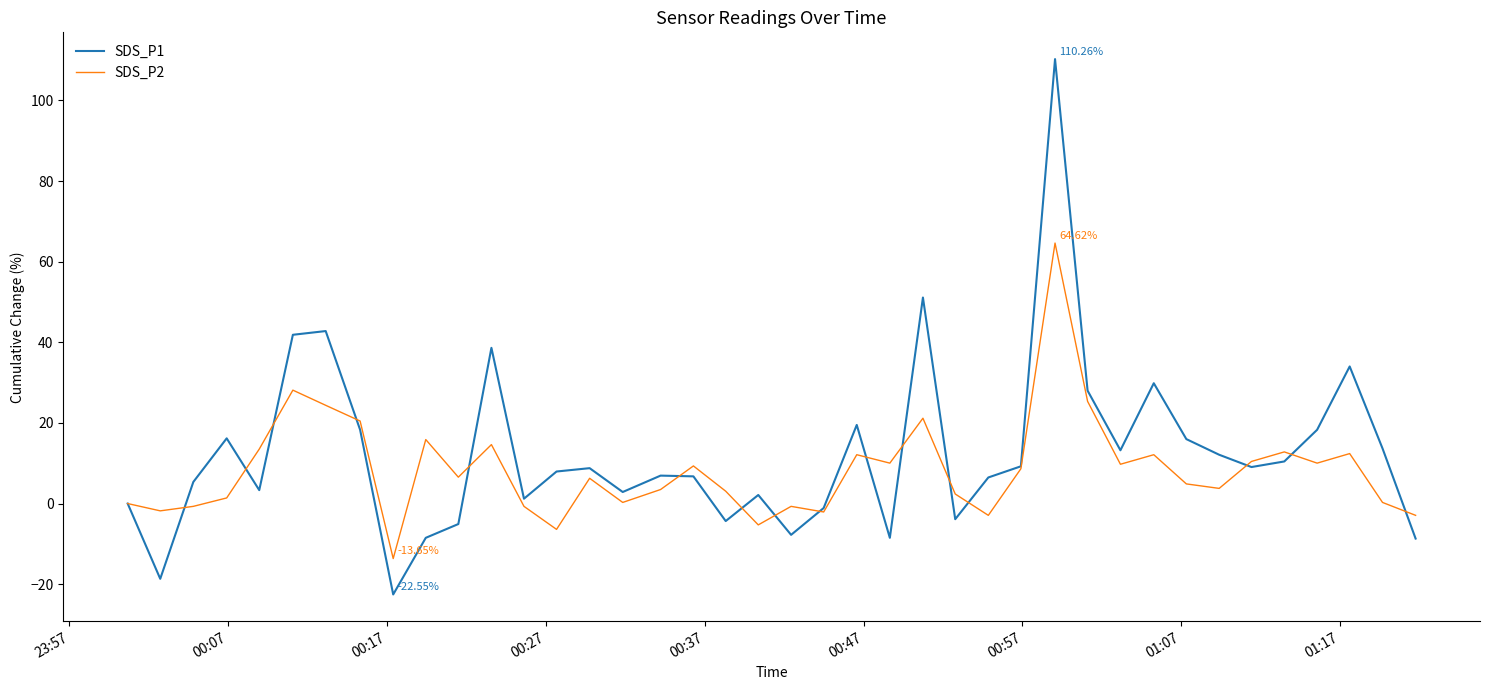

How many lines are shown in the chart?

2